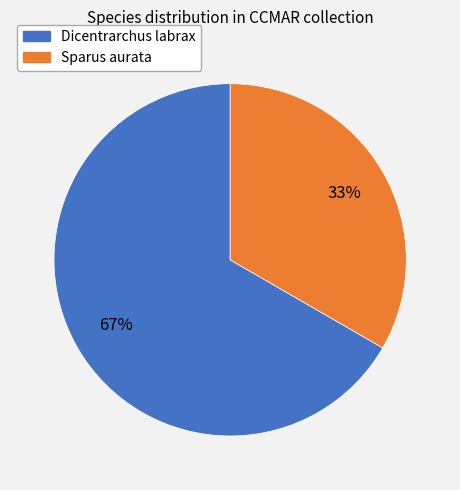

To the nearest percent, what is the average slice percentage?

50%